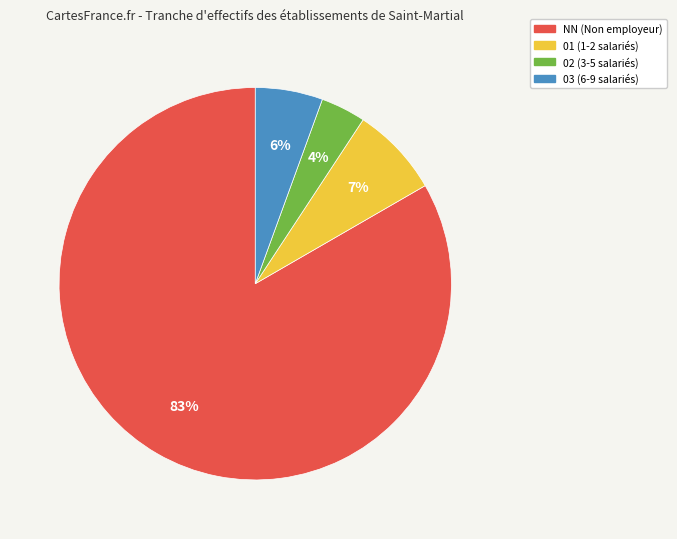

Which slice is the smallest?

02